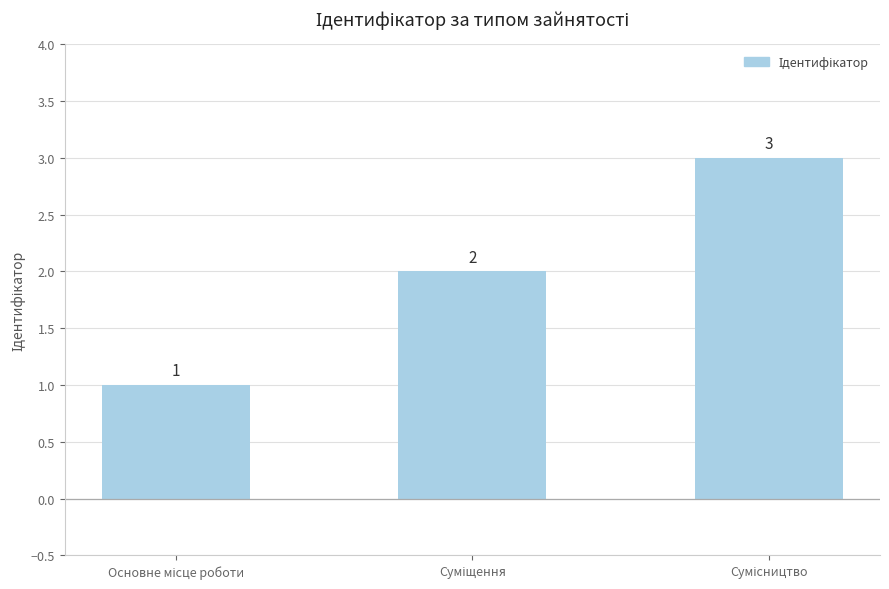

How many values are between 1 and 3?

3